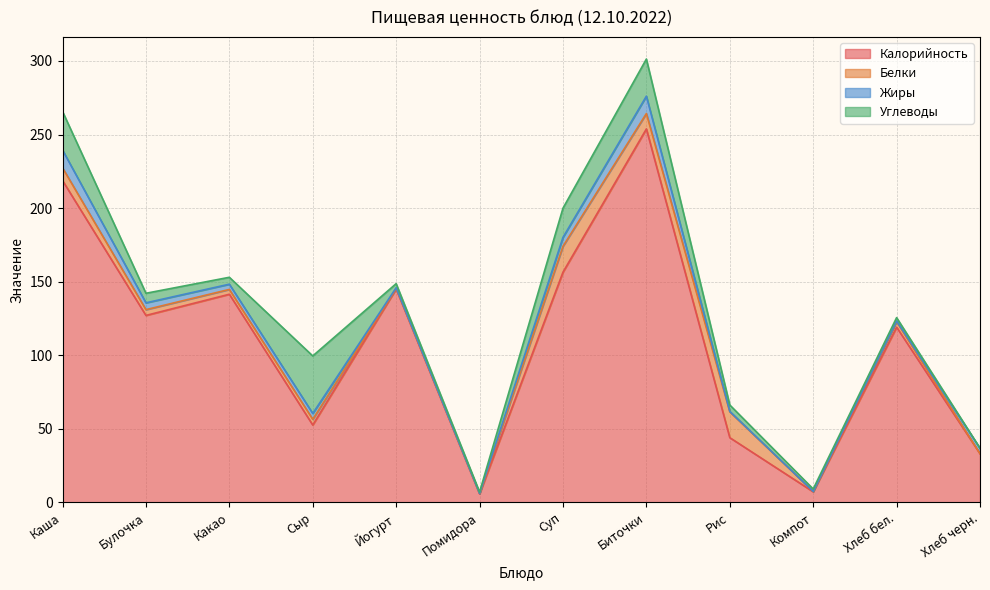

List the series in order of their peak value, highest first.

Калорийность, Углеводы, Белки, Жиры